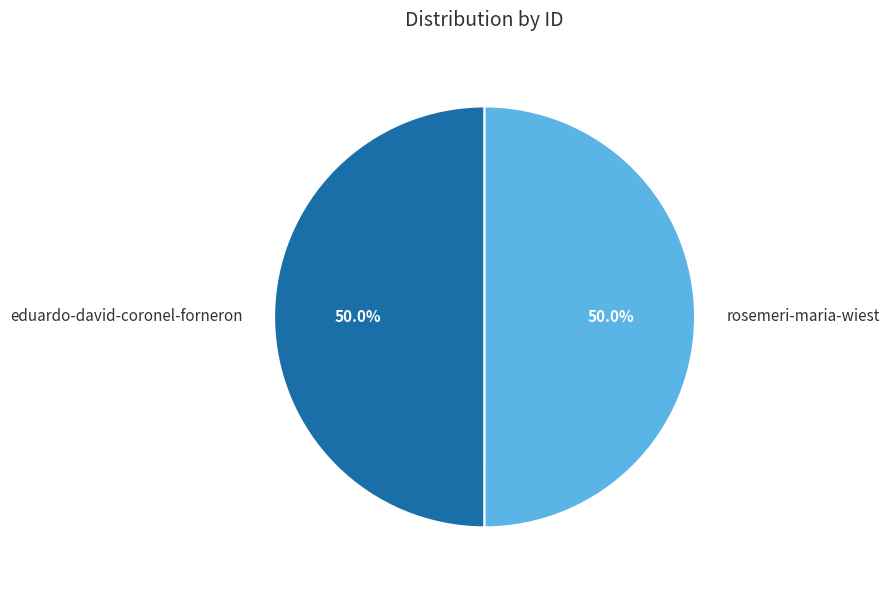

What percentage is NOT represented by rosemeri-maria-wiest?

50.0%